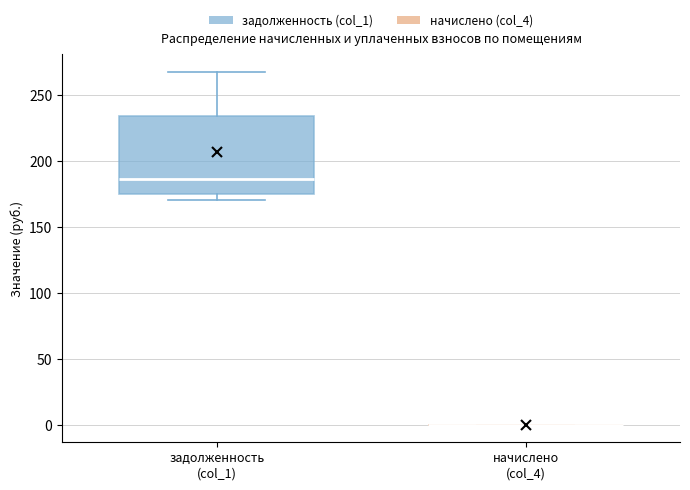

Reading left to right, read every box against the y-axis: the position of its median line, the range the box covers, and the ends of its whiskers. The values are not printed on the chart, so give them approximately, as read against the axis.

задолженность (col_1): median 185, box 175 to 235, whiskers 170 to 265
начислено (col_4): box collapsed to a line at 0, whiskers 0 to 0